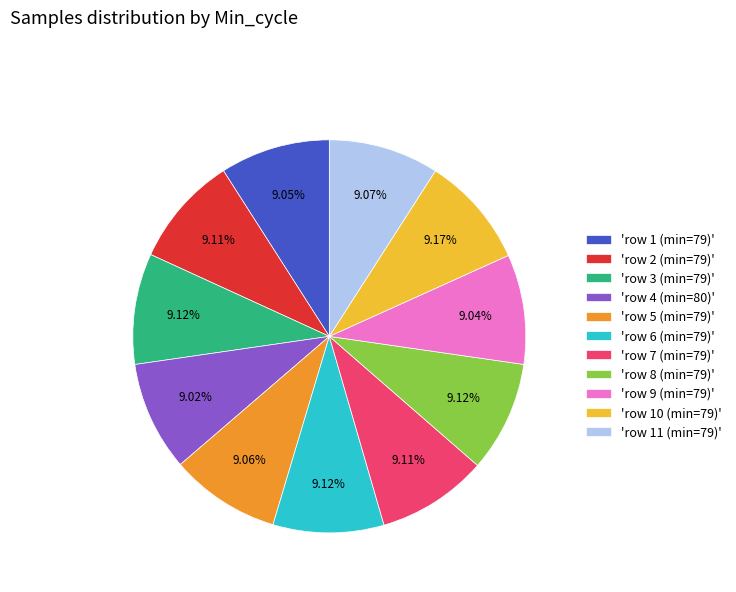

Combined, do 'row 7 (min=79)' and 'row 4 (min=80)' account for over 50%?

No